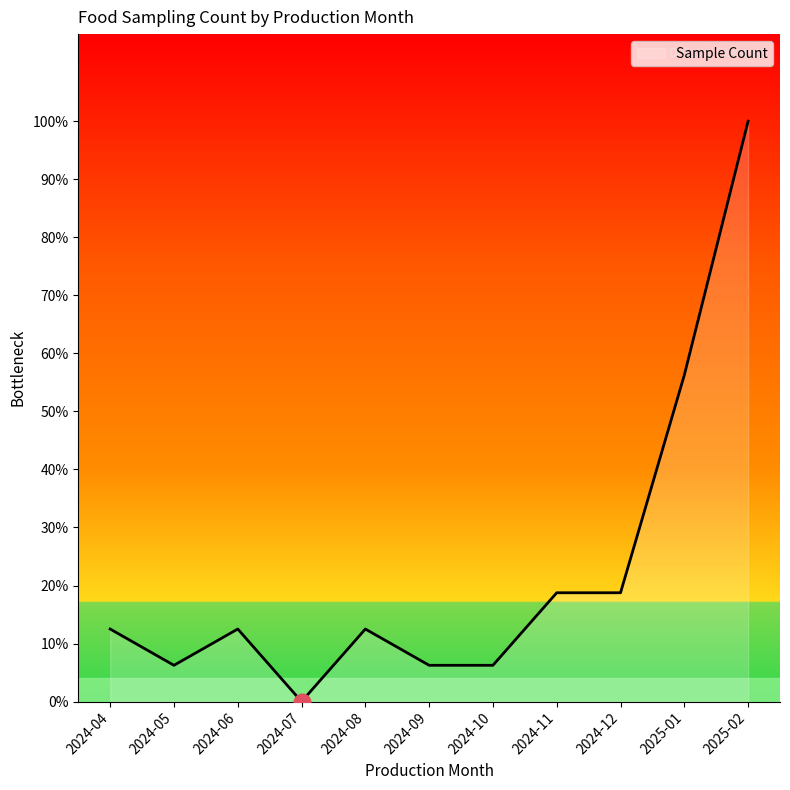

What is the value of the 8th point from the left?

3